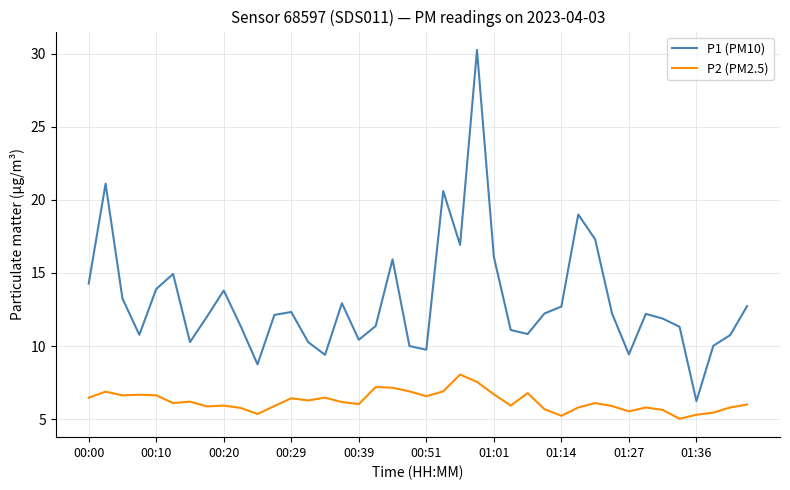

Which series has the widest spread of values?

P1 (PM10)